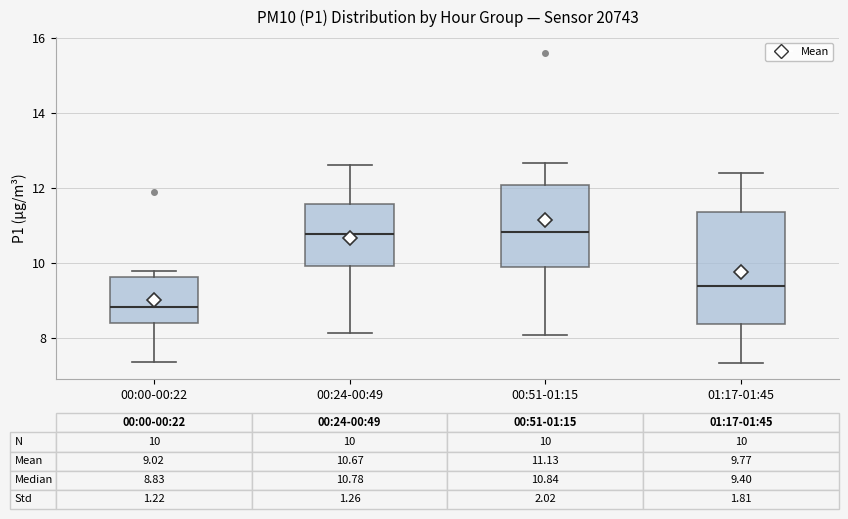

Which box has the lowest median line?

00:00-00:22